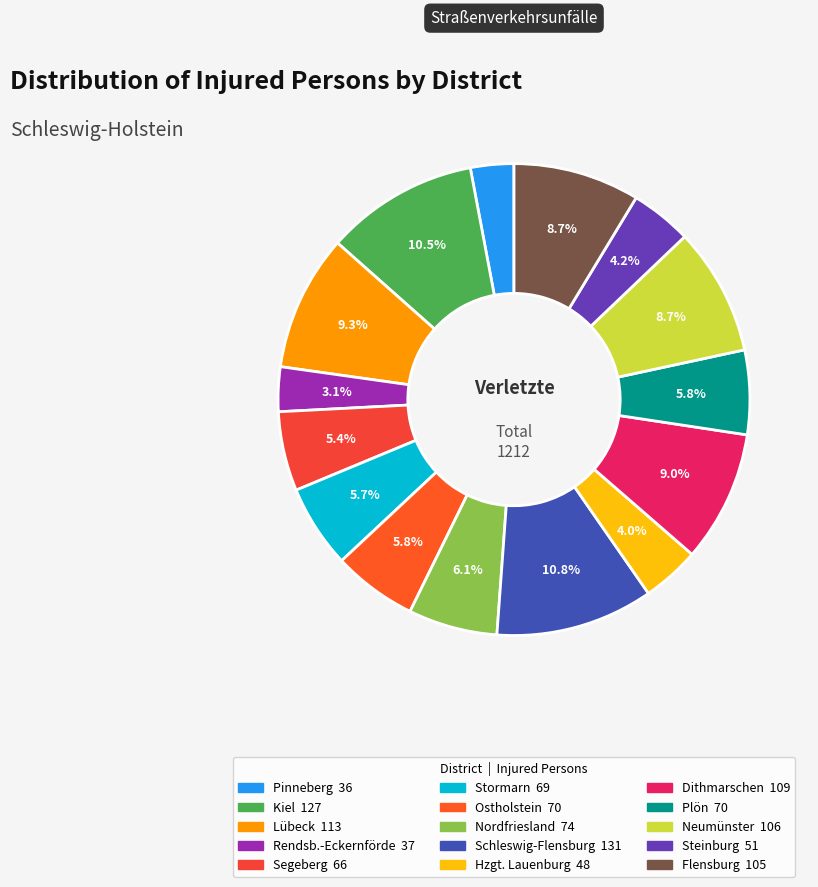

How many segments does this pie chart have?

15